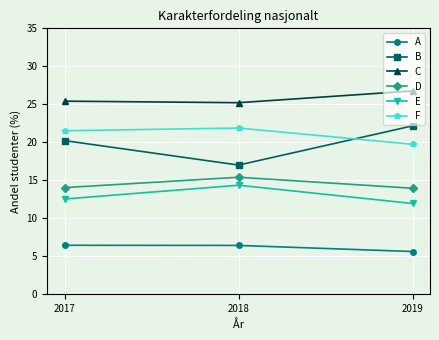

What is the maximum value shown in the chart?

26.7